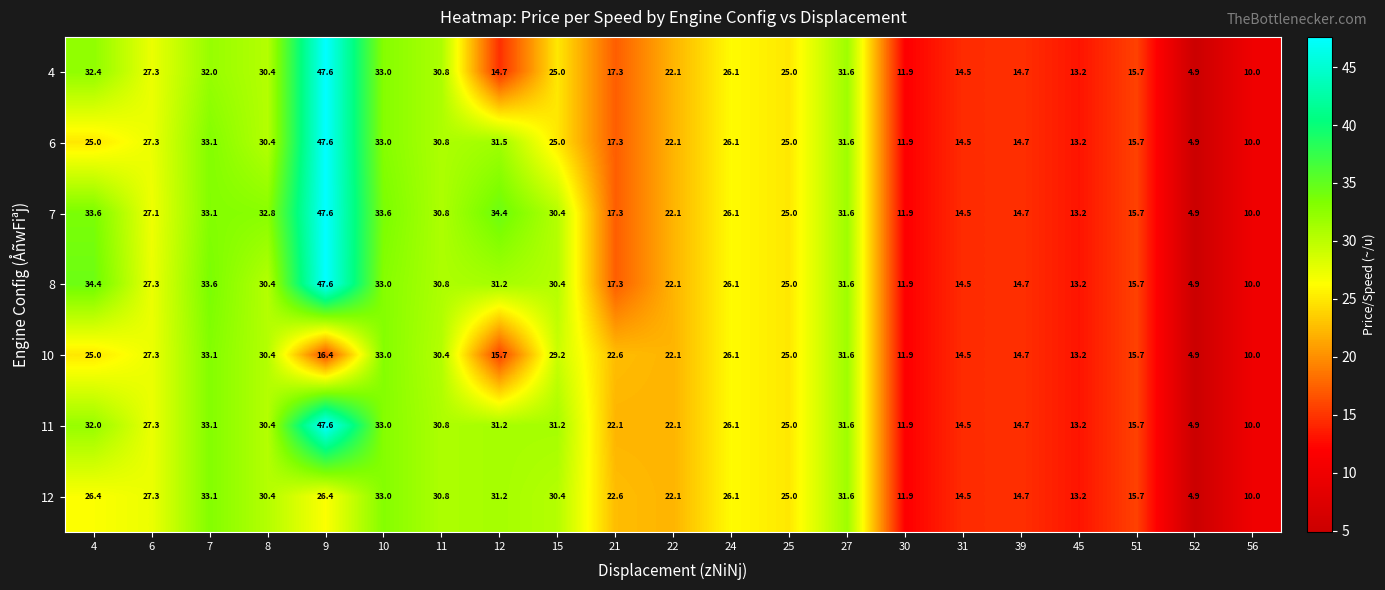

At which label is 7 closest to 26?

24